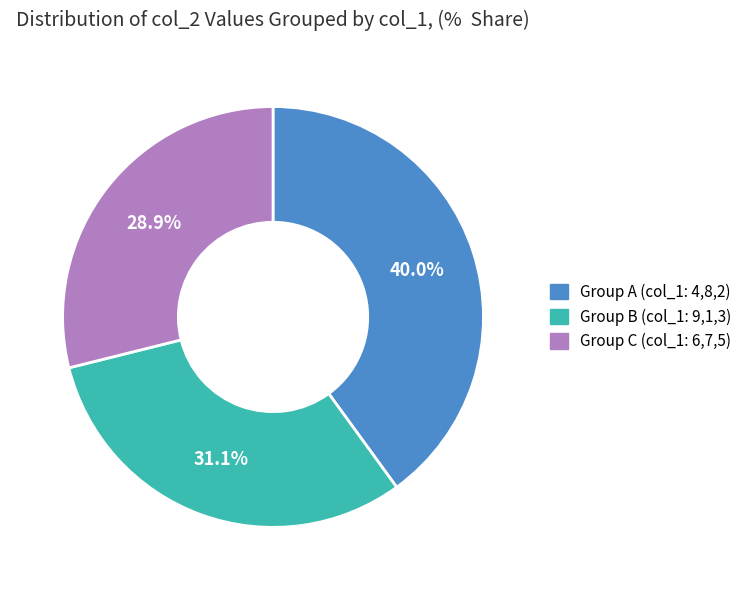

Count the number of slices in the pie.

3